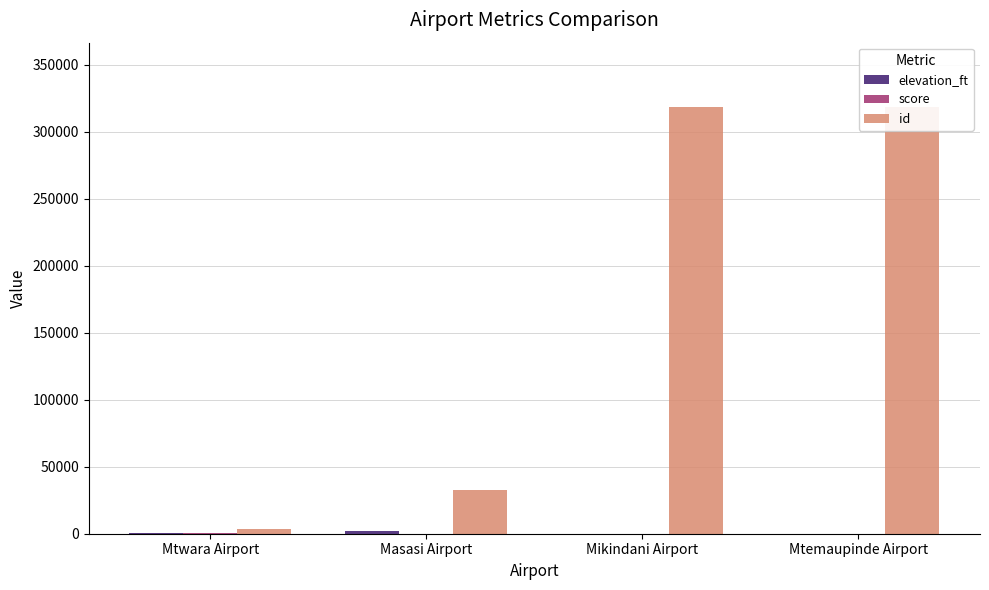

What is the sum of all id values?

673359